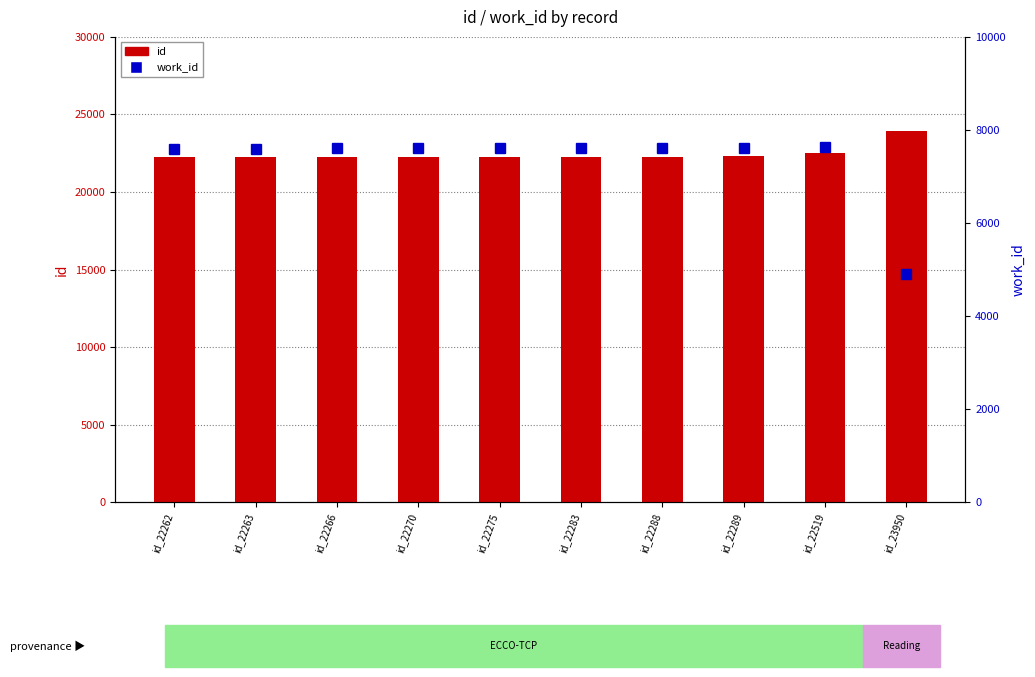

What is the average value of the id series?

22466